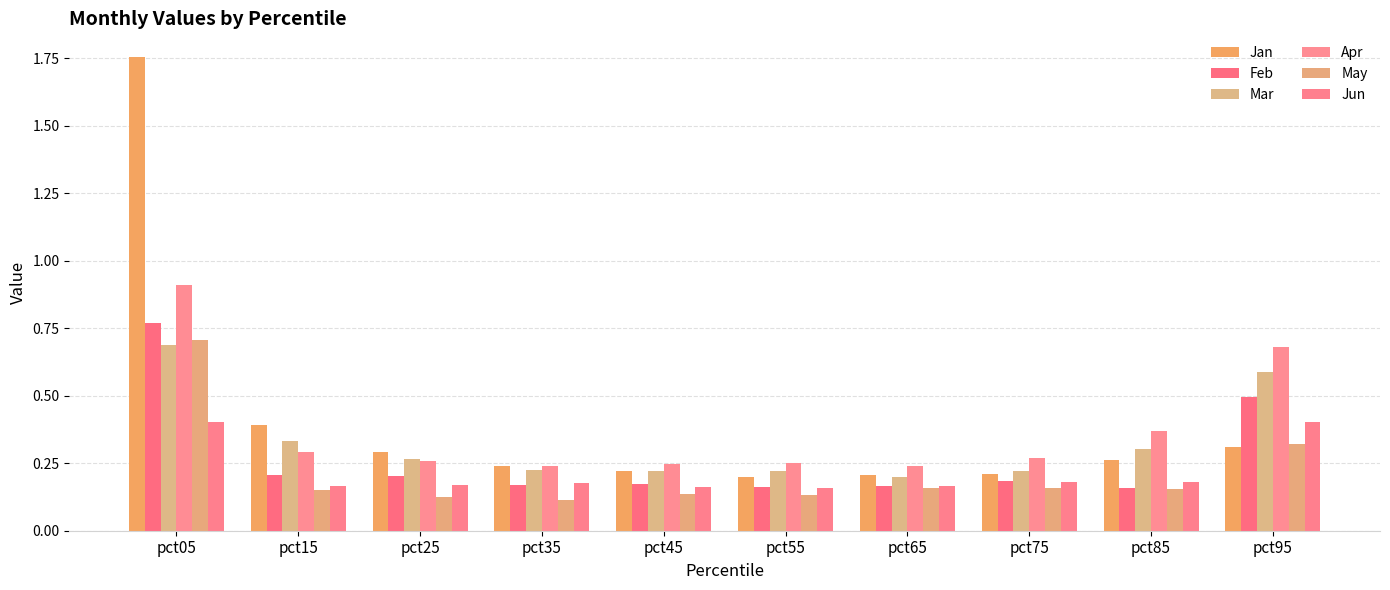

What is the value of the Apr bar at the 8th from the left?

0.3